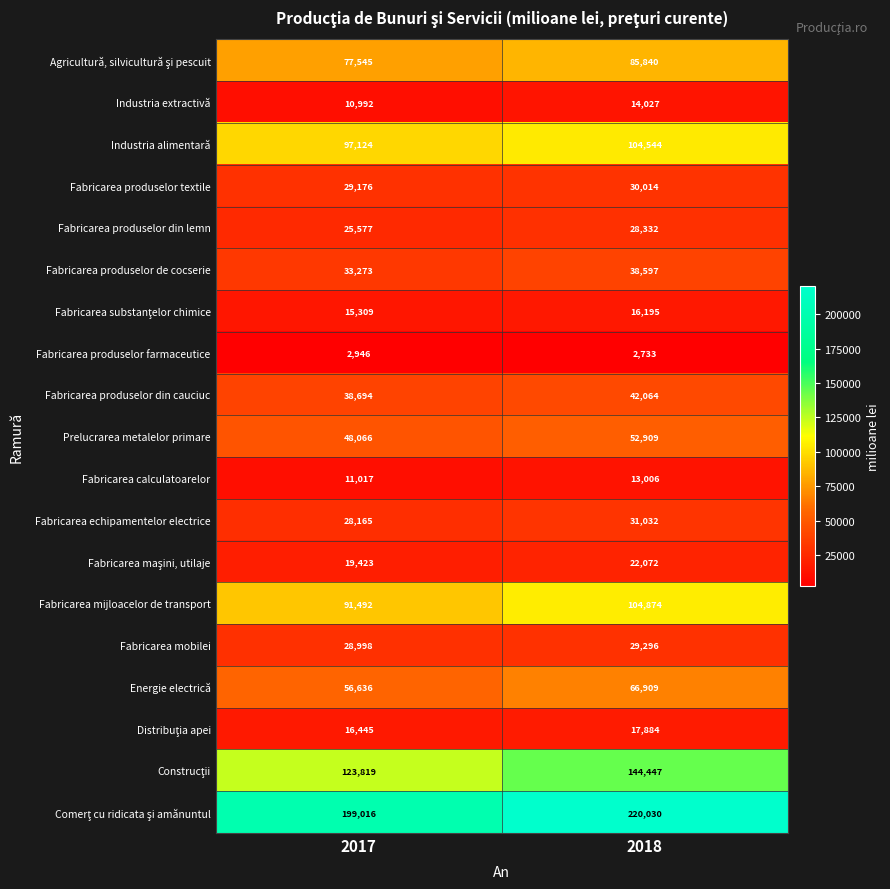

True or false: Fabricarea produselor de cocserie has a value of 33273 at 2017.

True